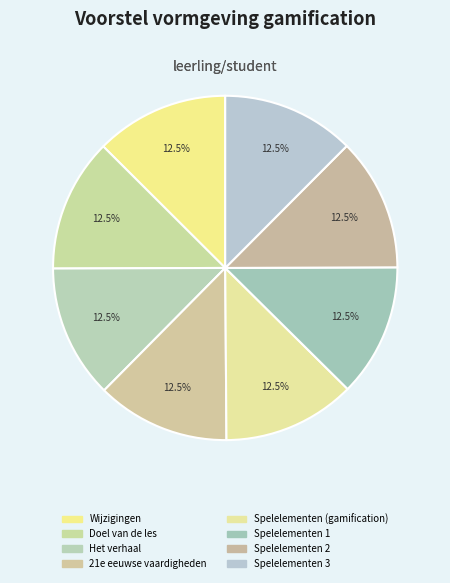

To the nearest percent, what percentage of the pie is Doel van de les?

13%